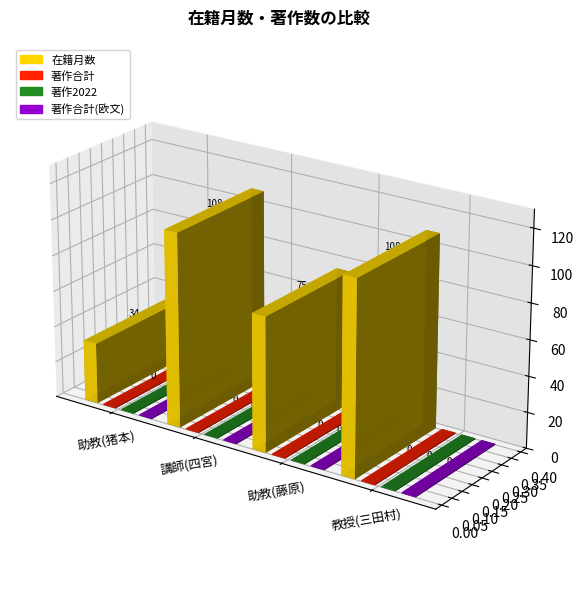

Rank the series by their maximum value, from lowest to highest.

著作合計, 著作2022, 著作合計(欧文), 在籍月数